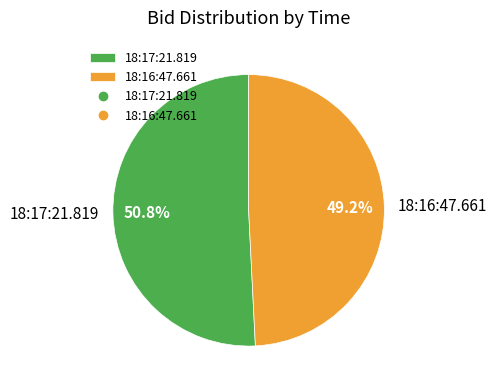

What is the total percentage of 18:17:21.819 and 18:16:47.661?

100.0%